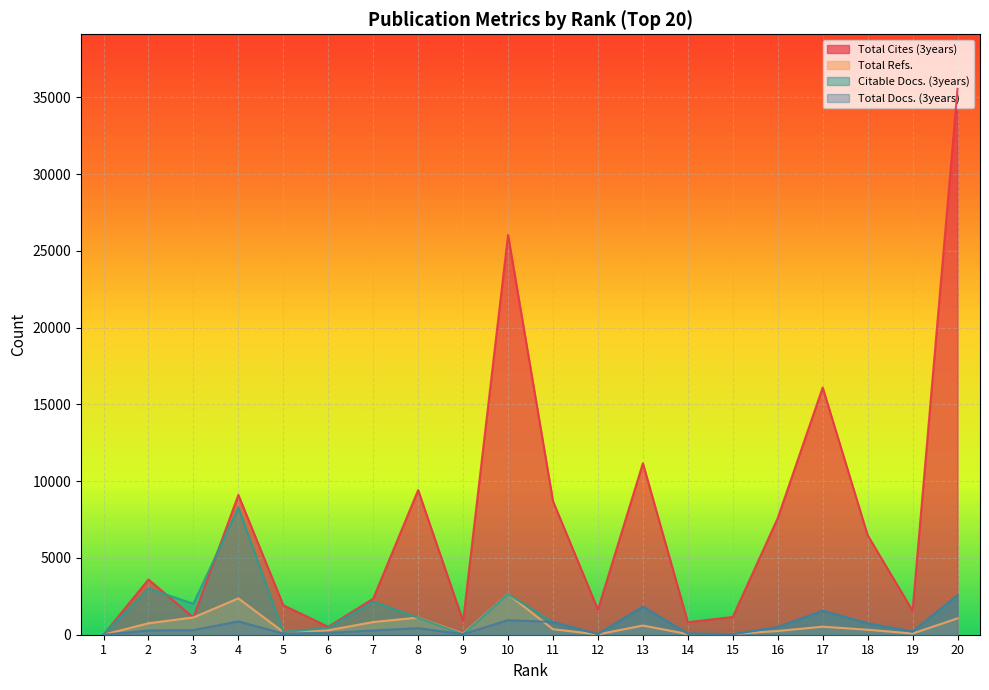

What is the difference between the maximum and minimum values in the Citable Docs. (3years) series?

8284